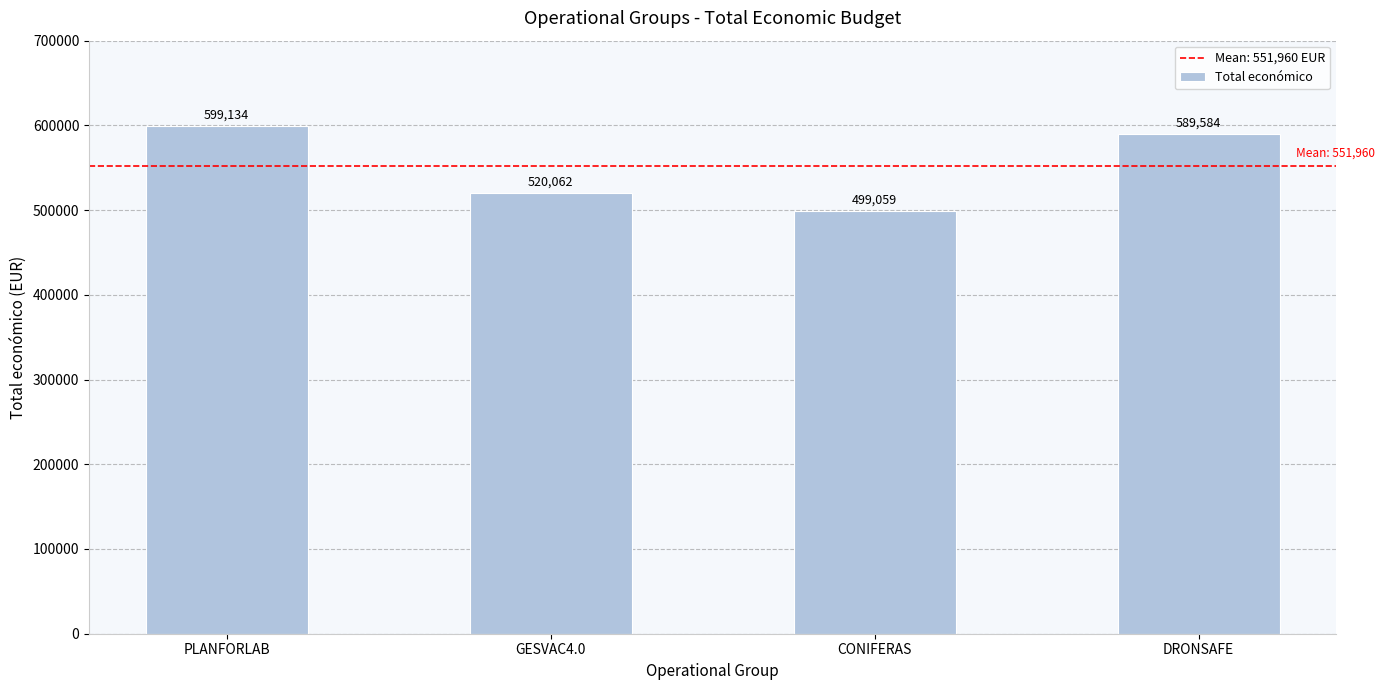

The chart shows a value of 863845 at CONIFERAS. True or false?

False